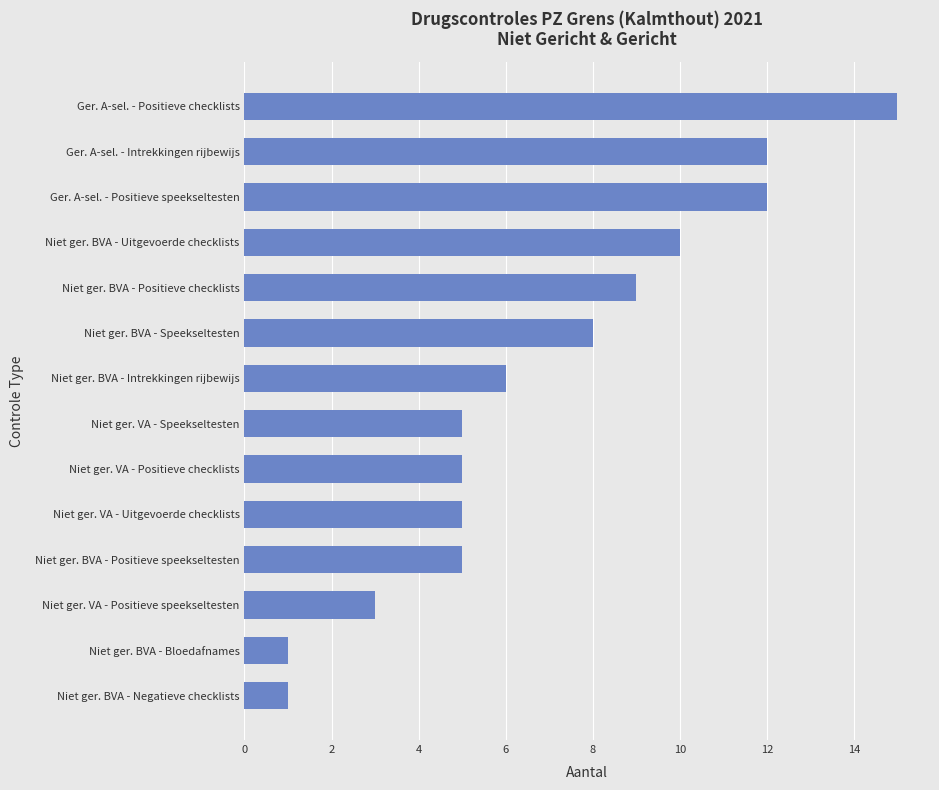

What is the difference between the maximum and second lowest values?

14